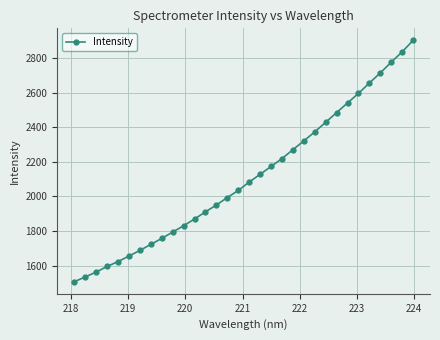

What is the average value?

2110.6